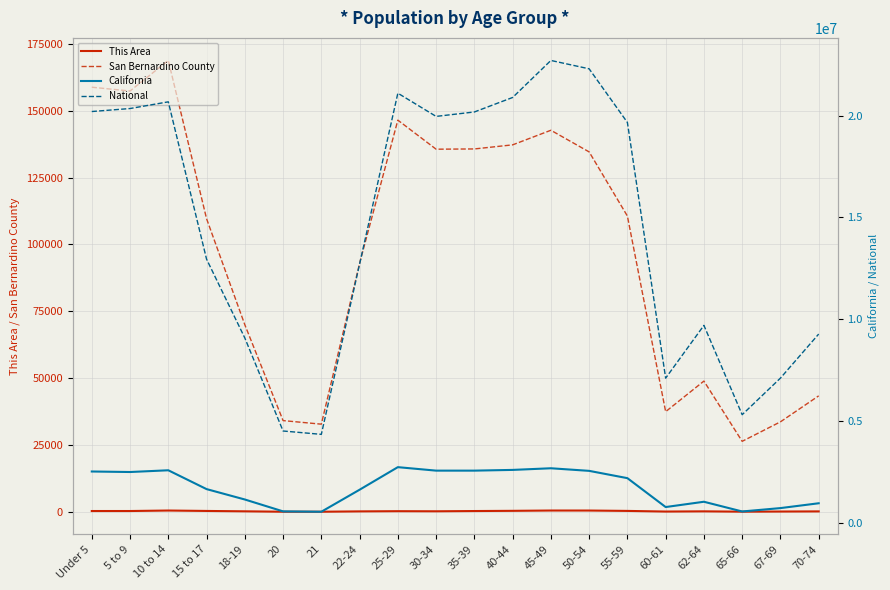

At which label does California reach its peak?

25-29